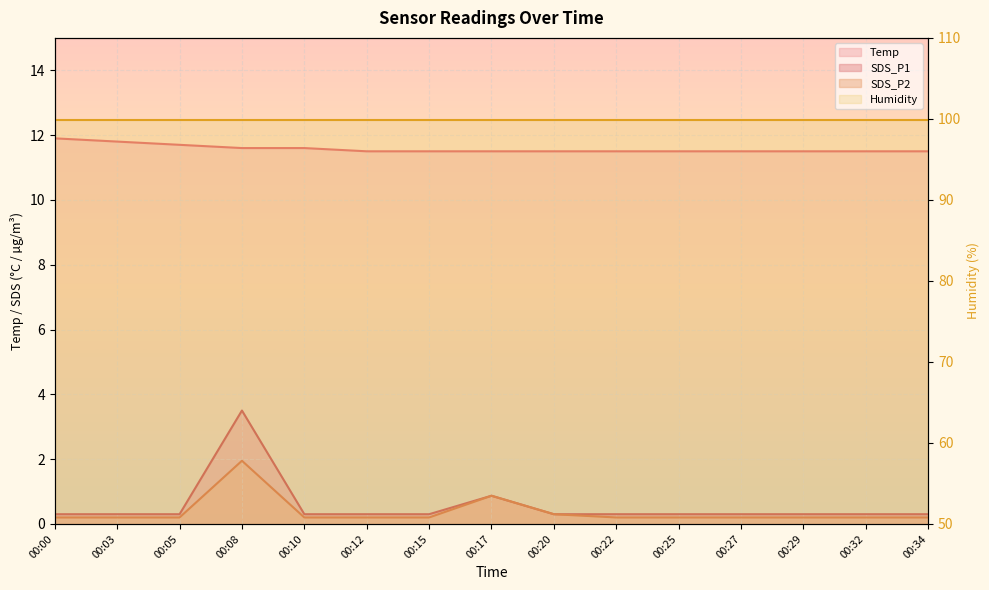

Rank the series by their maximum value, from lowest to highest.

SDS_P2 (line), SDS_P1 (line), Temp (line), Humidity (line)